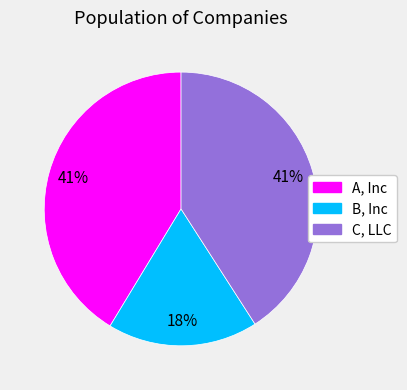

To the nearest percent, what is the combined percentage of A, Inc and B, Inc?

59%